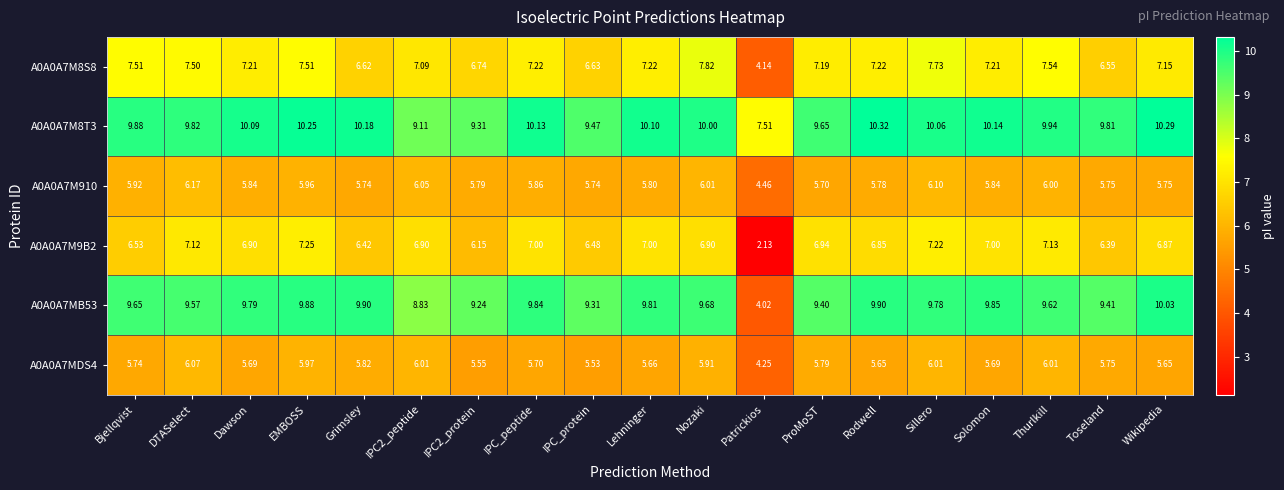

Is the value of A0A0A7M9B2 at IPC_protein greater than the value of A0A0A7M8S8 at Patrickios?

Yes